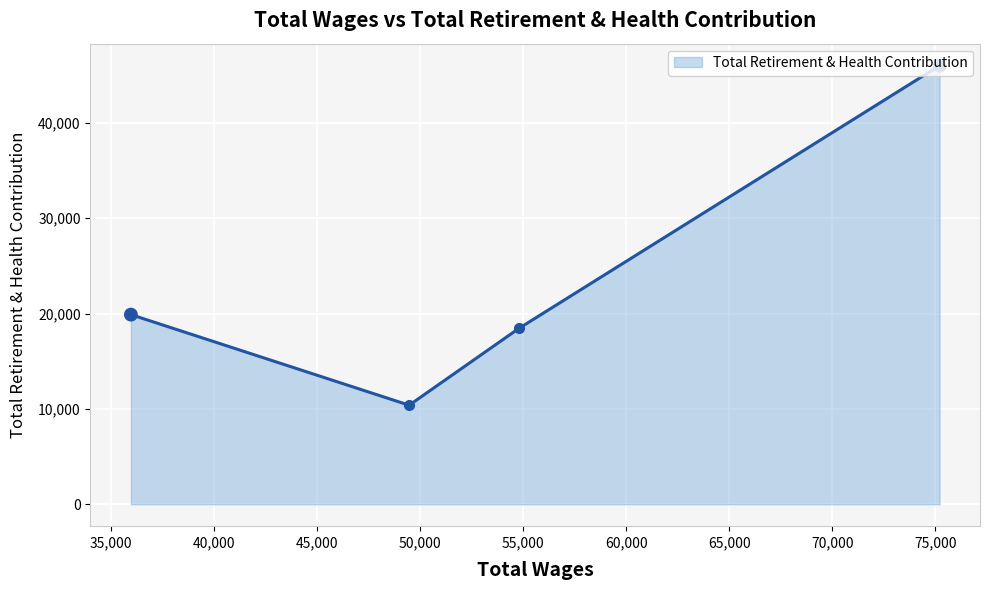

How many points are lower than both their immediate neighbors (excluding endpoints)?

1